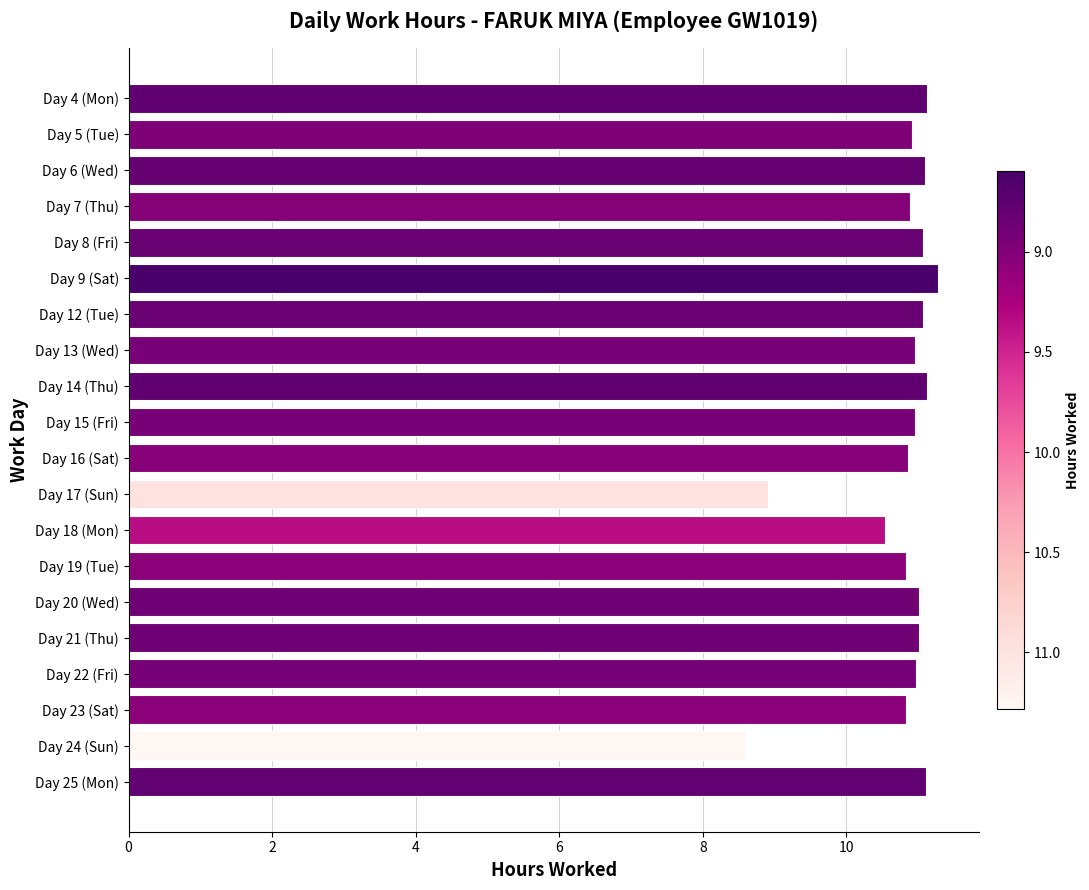

What is the ratio of the value at Day 25 (Mon) to the value at Day 13 (Wed)?

1.0